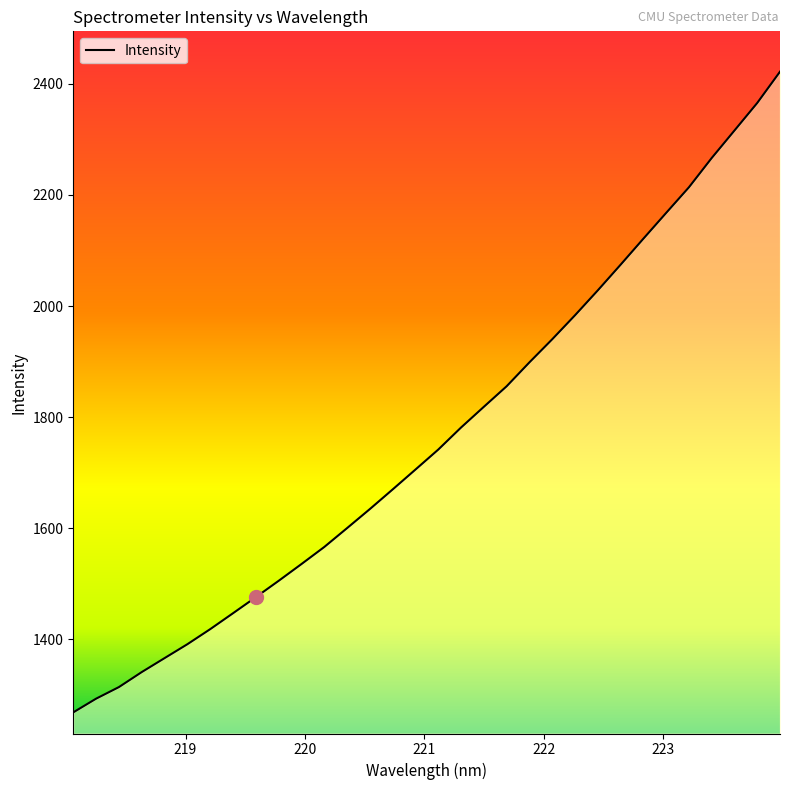

What is the smallest value displayed?

1268.2